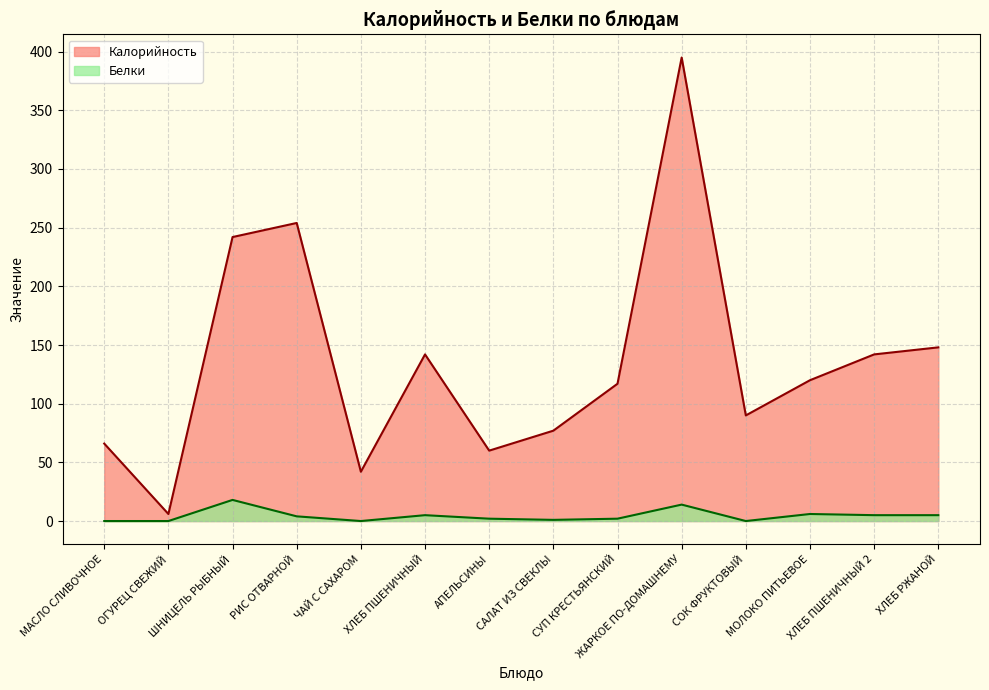

At which category does the chart reach its peak across all series?

ЖАРКОЕ ПО-ДОМАШНЕМУ